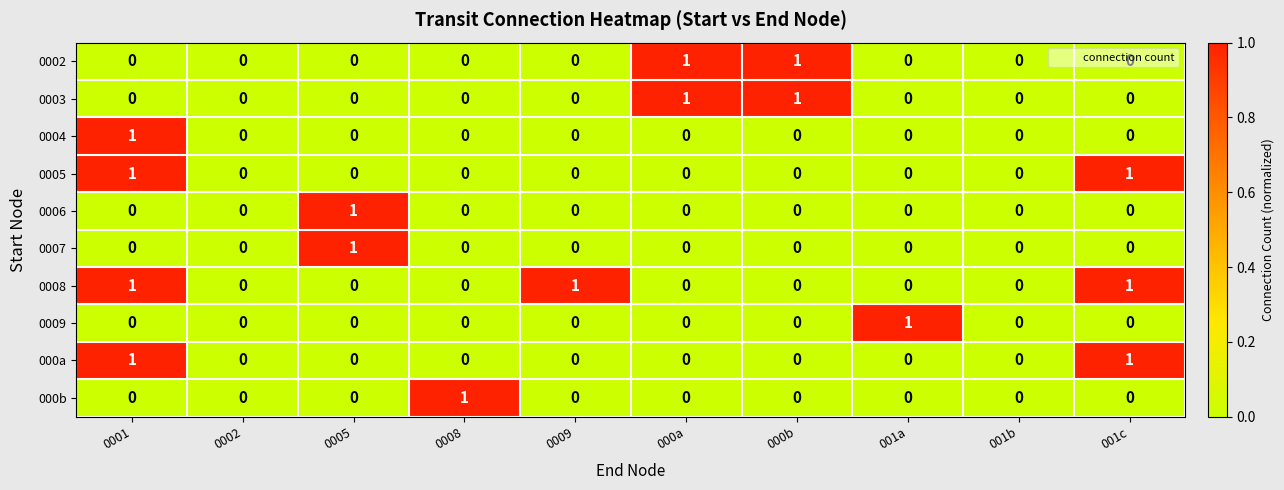

What is the sum of all 0008 values?

3